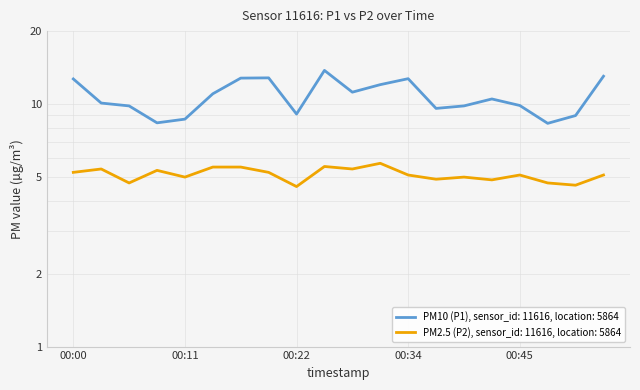

The value of P2 at 00:47 is 4.7. True or false?

True